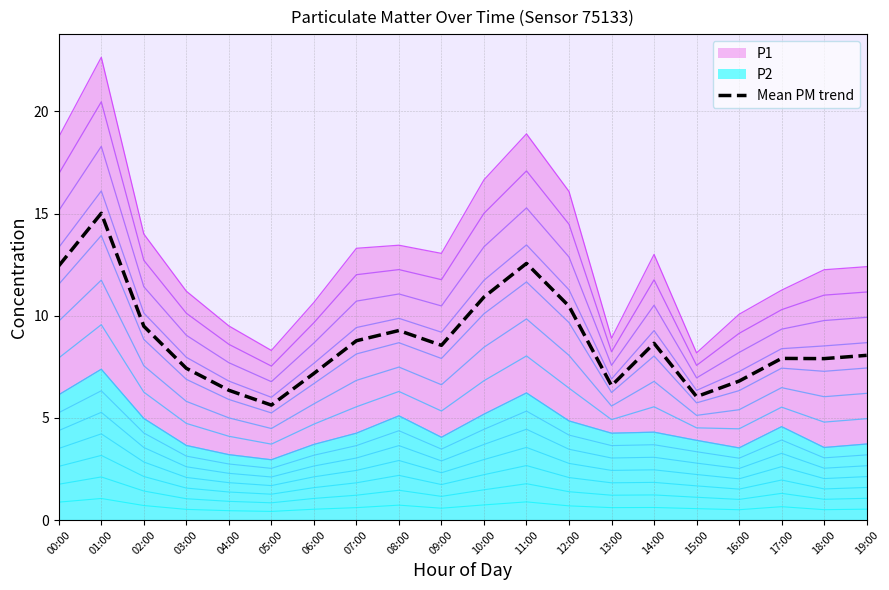

What is the greatest value displayed?

15.0